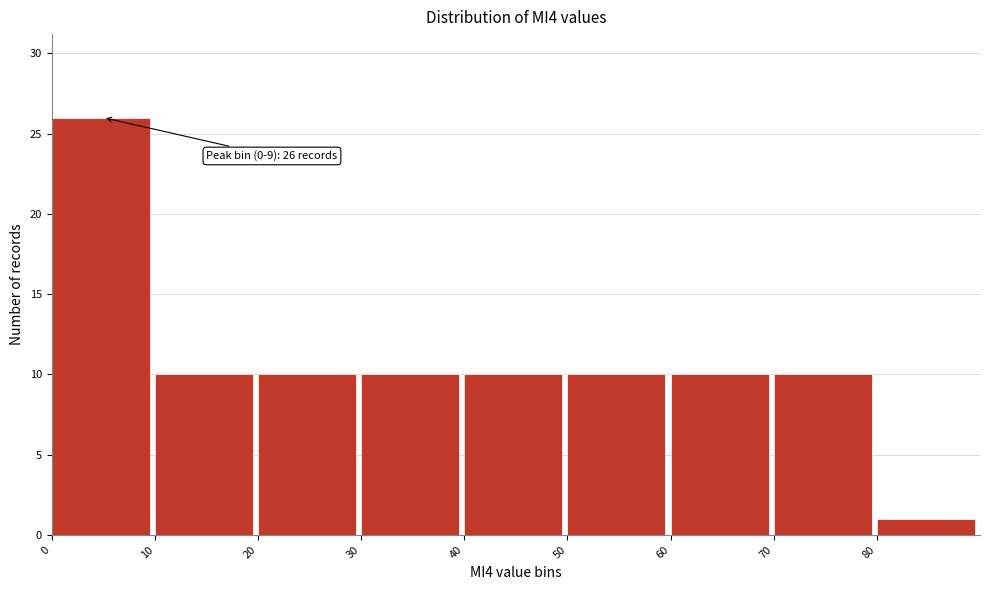

Which range on the x-axis has the tallest bar?

0 to 10